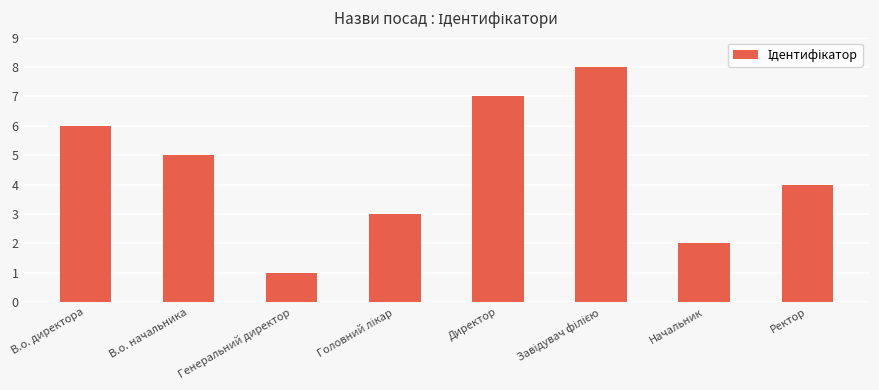

What is the label of the 7th bar from the left?

Начальник